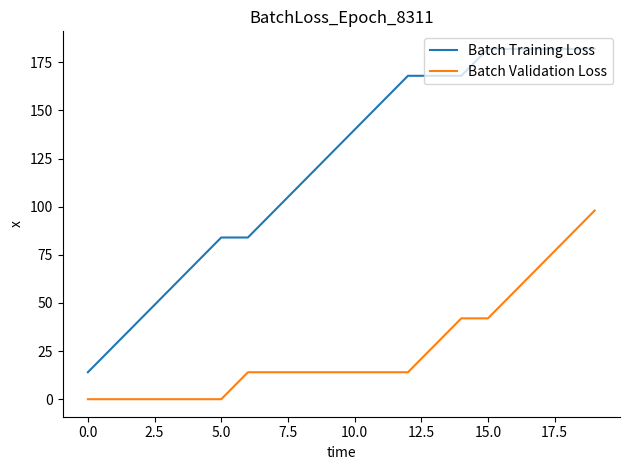

Which series has the largest range (max minus min)?

Batch Training Loss